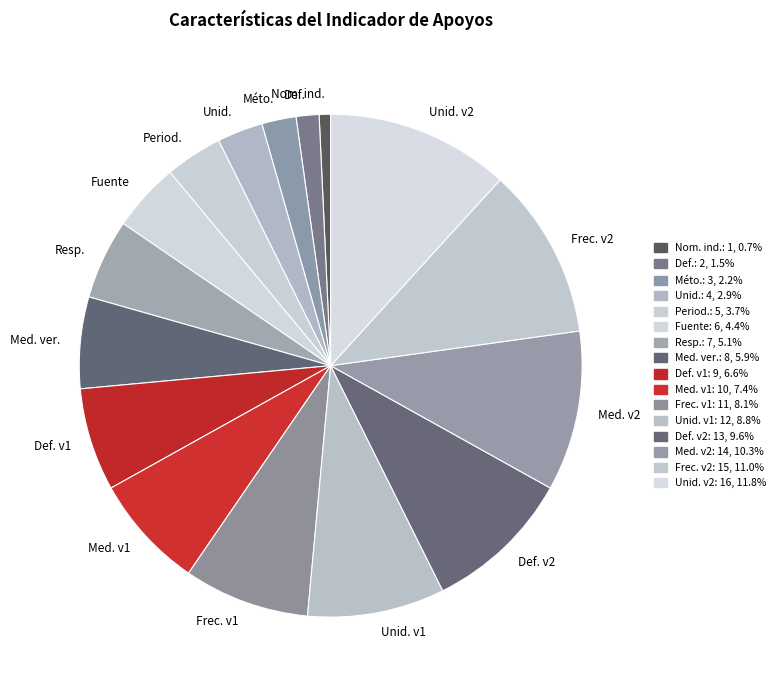

Which category has the smallest portion of the pie?

Nom. ind.